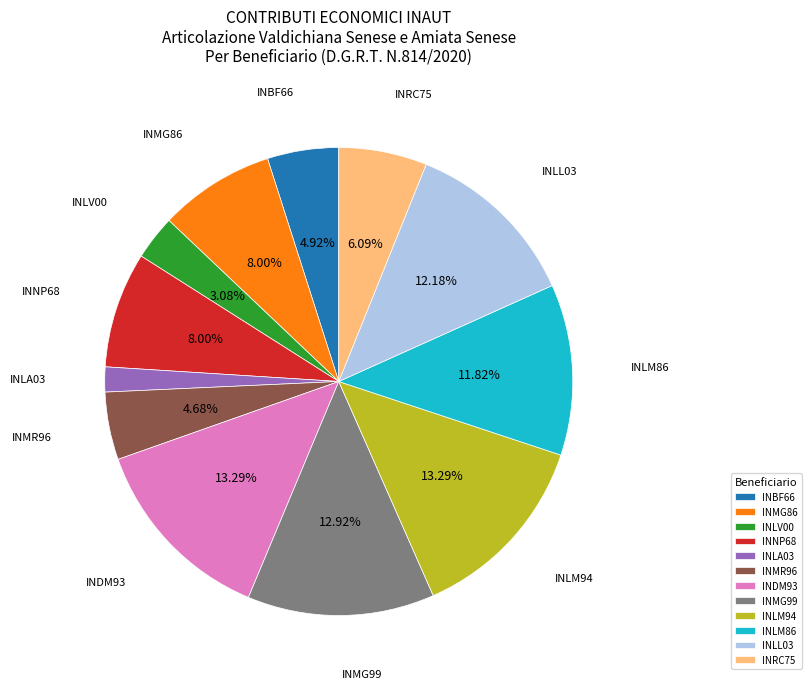

Count the number of slices in the pie.

12